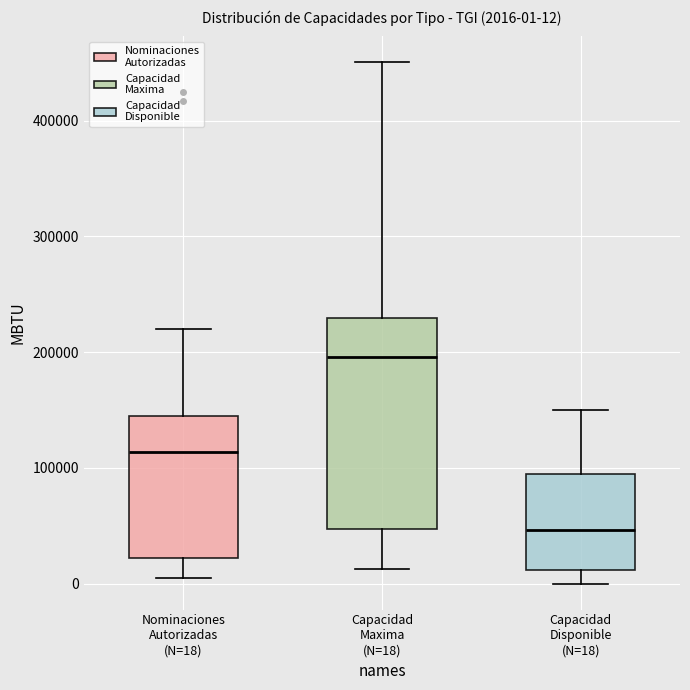

Which box's median line is the lowest?

Capacidad Disponible (N=18)